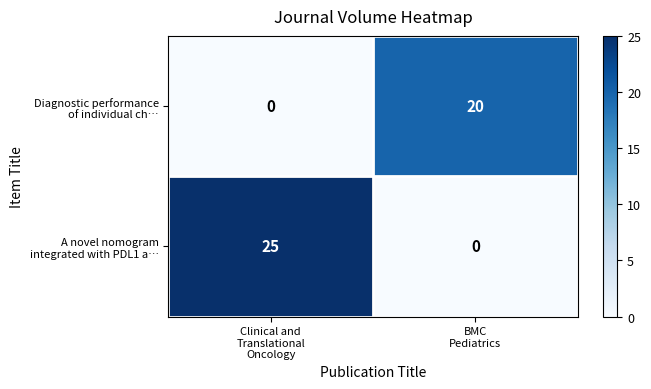

What is the greatest value displayed?

25